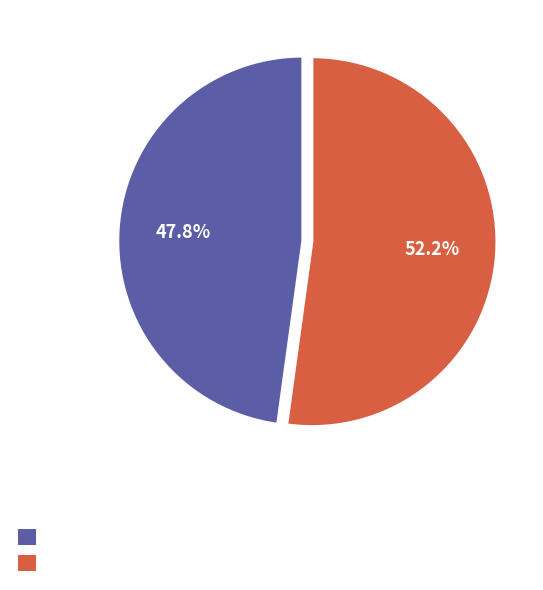

Does any single category account for the majority?

Yes